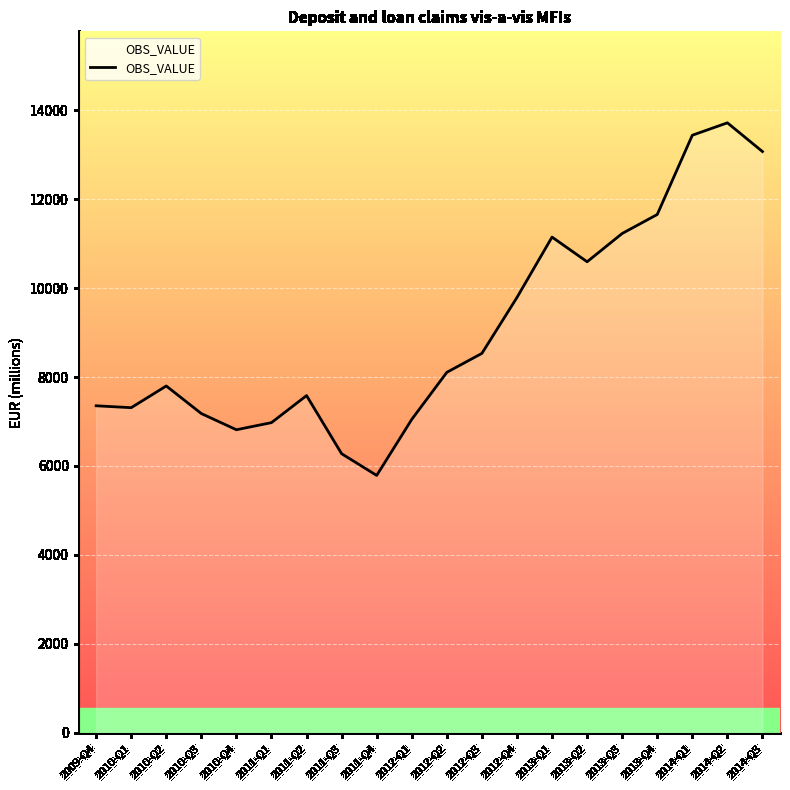

What is the sum of all values?

181380.2